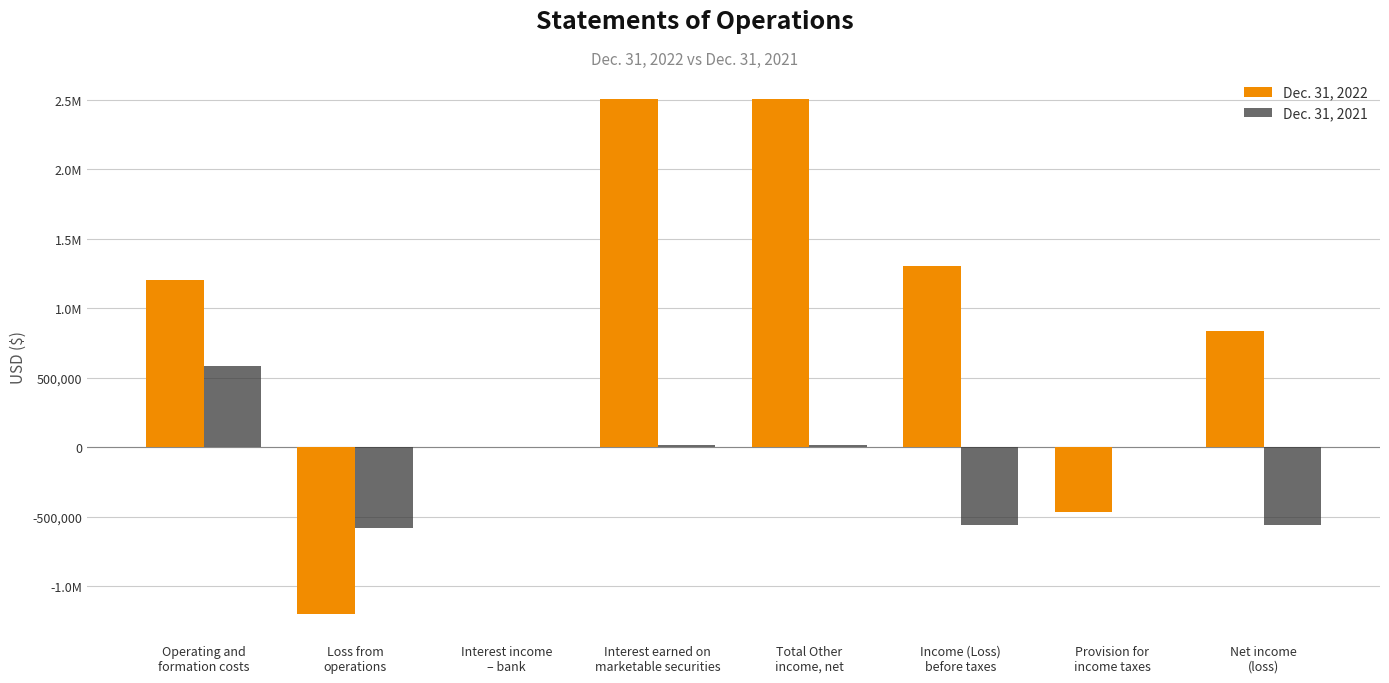

What is the label of the 4th bar from the right?

Total Other
income, net